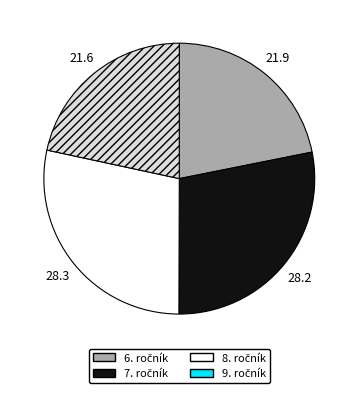

Is there a majority slice in this chart?

No